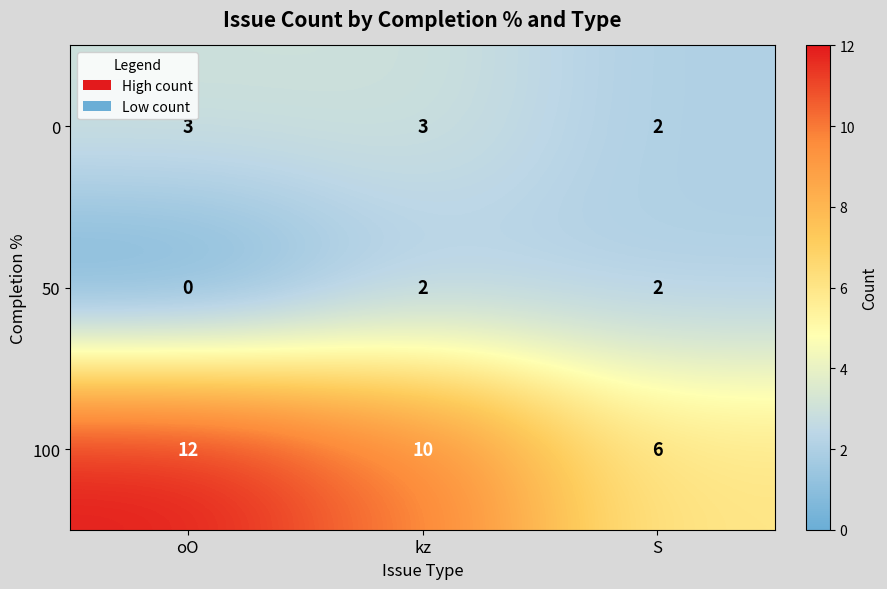

Rank the series at oO from lowest to highest value.

50, 0, 100